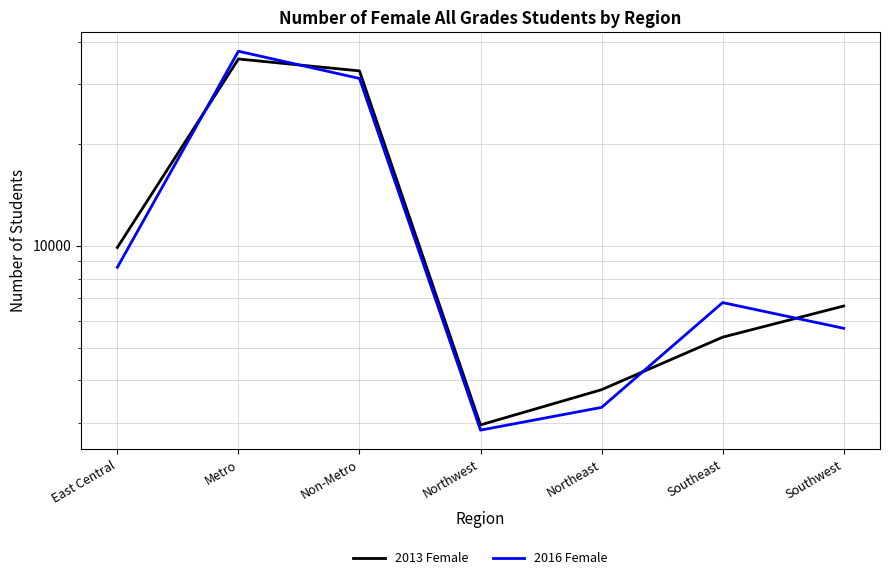

The 2016 Female series shows 11372 at Southeast. True or false?

False